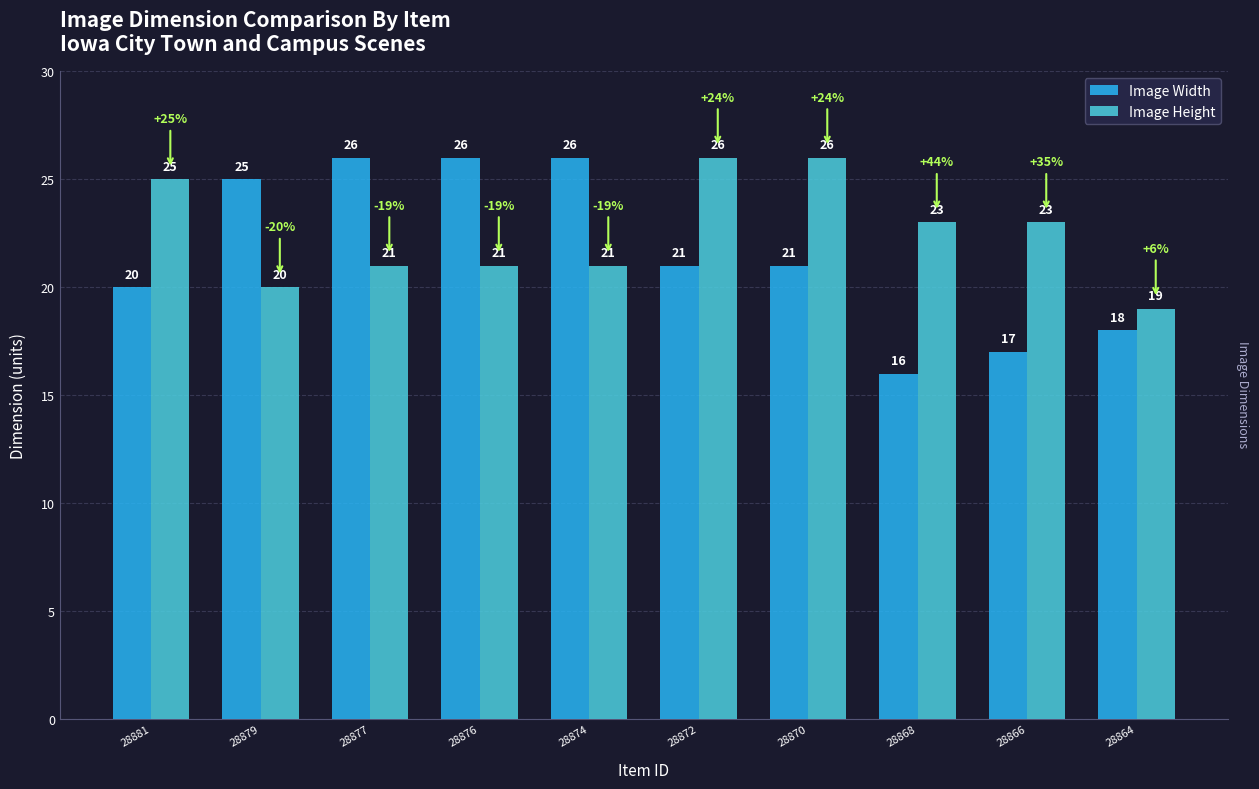

List the series in order of their overall mean, lowest first.

Image Width, Image Height